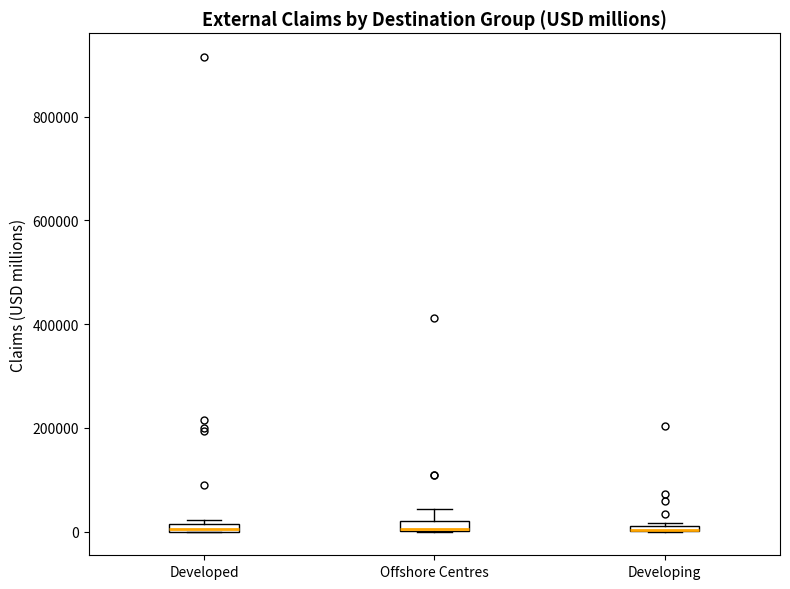

Where is the lower edge of the box for Developed on the y-axis? The values are not printed on the chart, so give them approximately, as read against the axis.

0